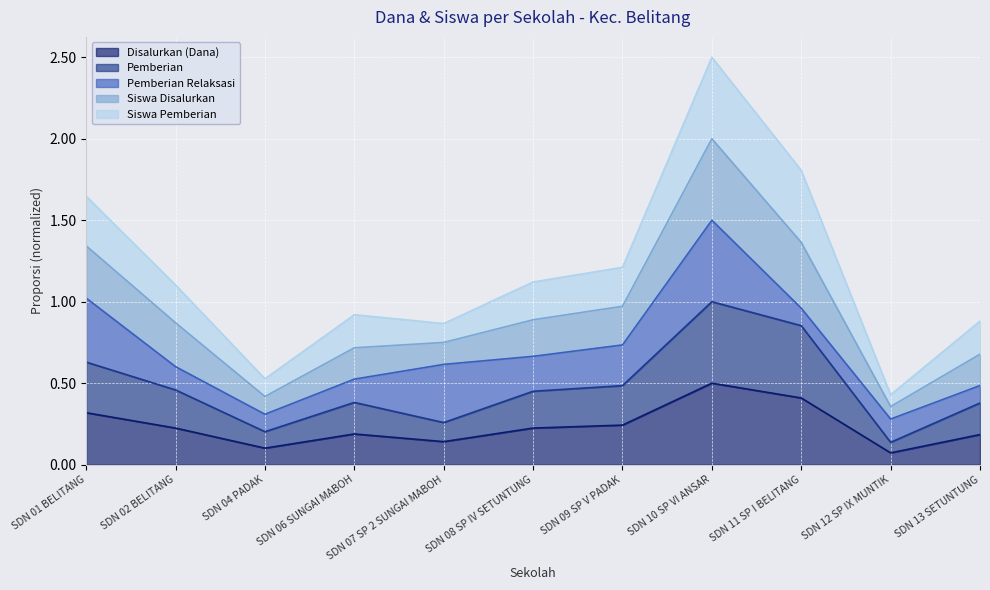

At which category is the sum across all series the highest?

SDN 10 SP VI ANSAR